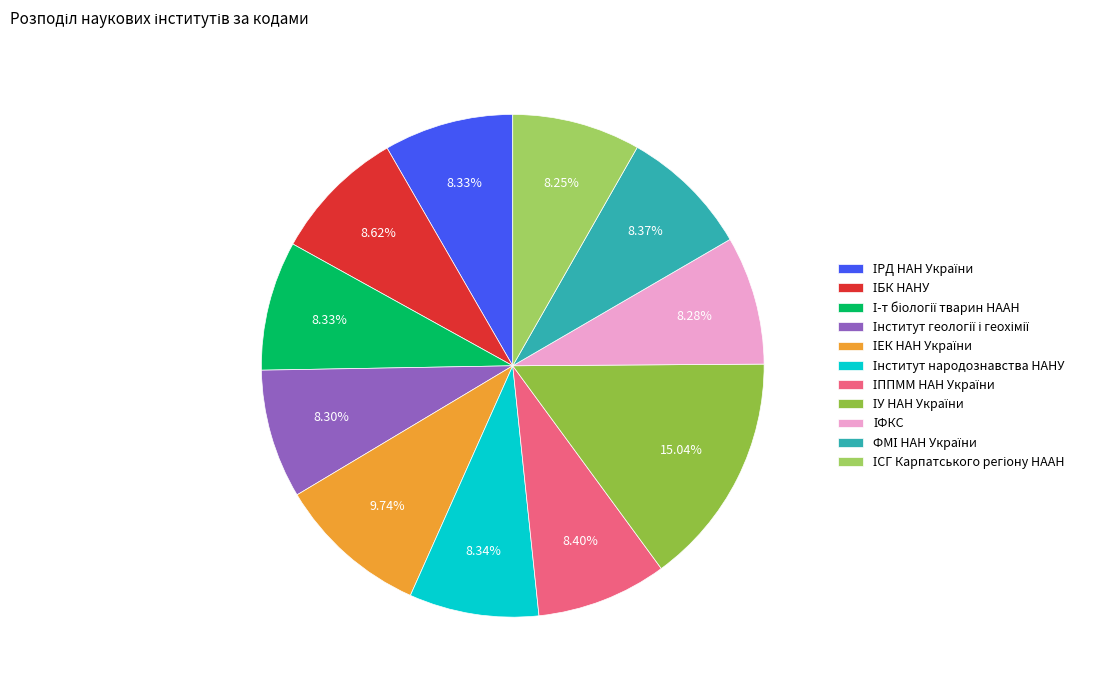

What percentage is the ІУ НАН України slice, to the nearest percent?

15%